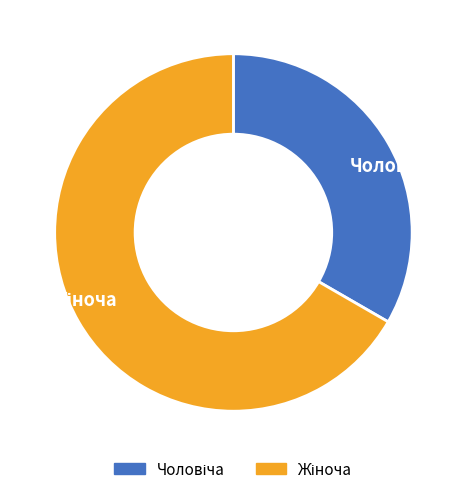

Is there any slice that represents more than half of the pie?

Yes